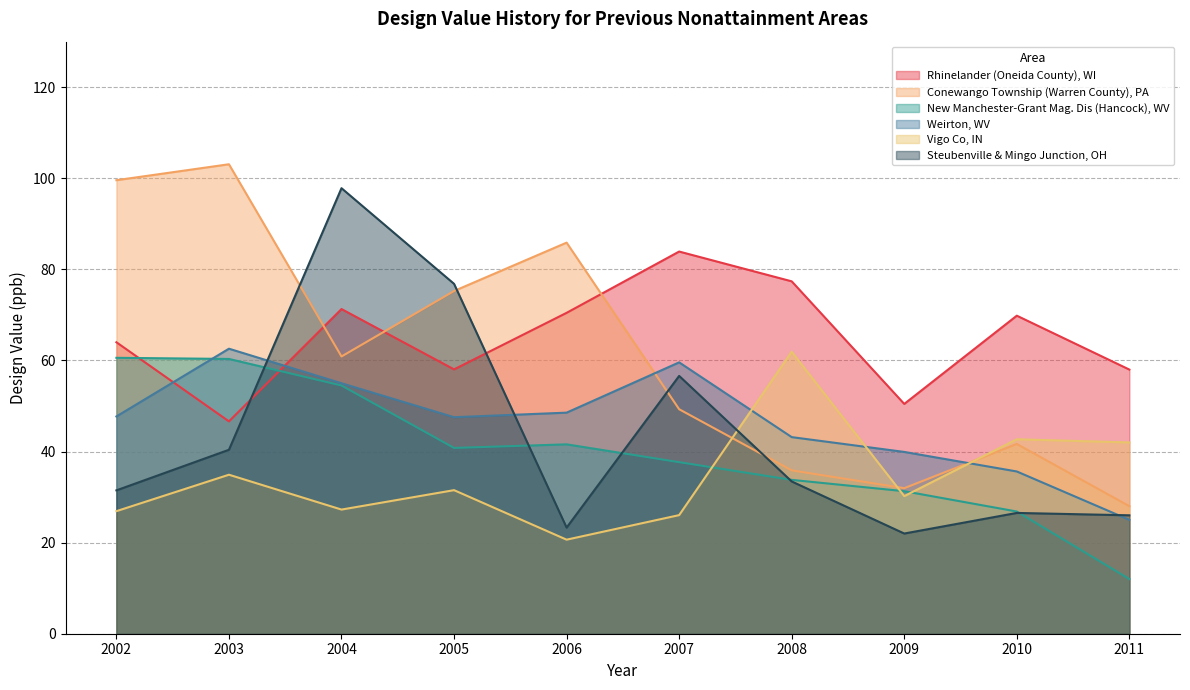

The Weirton, WV series shows 47.7 at 2002. True or false?

True